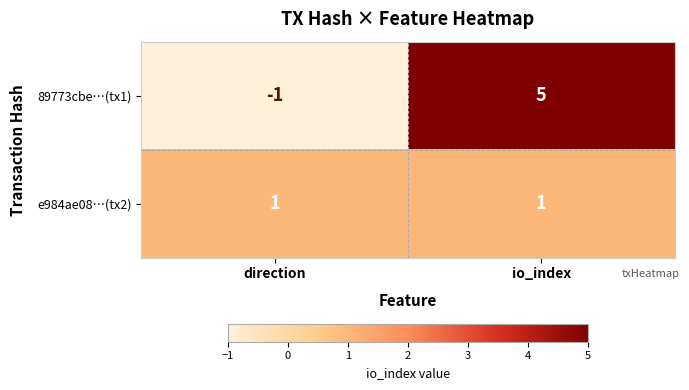

Between direction and io_index, which series saw the biggest shift?

89773cbe…(tx1)